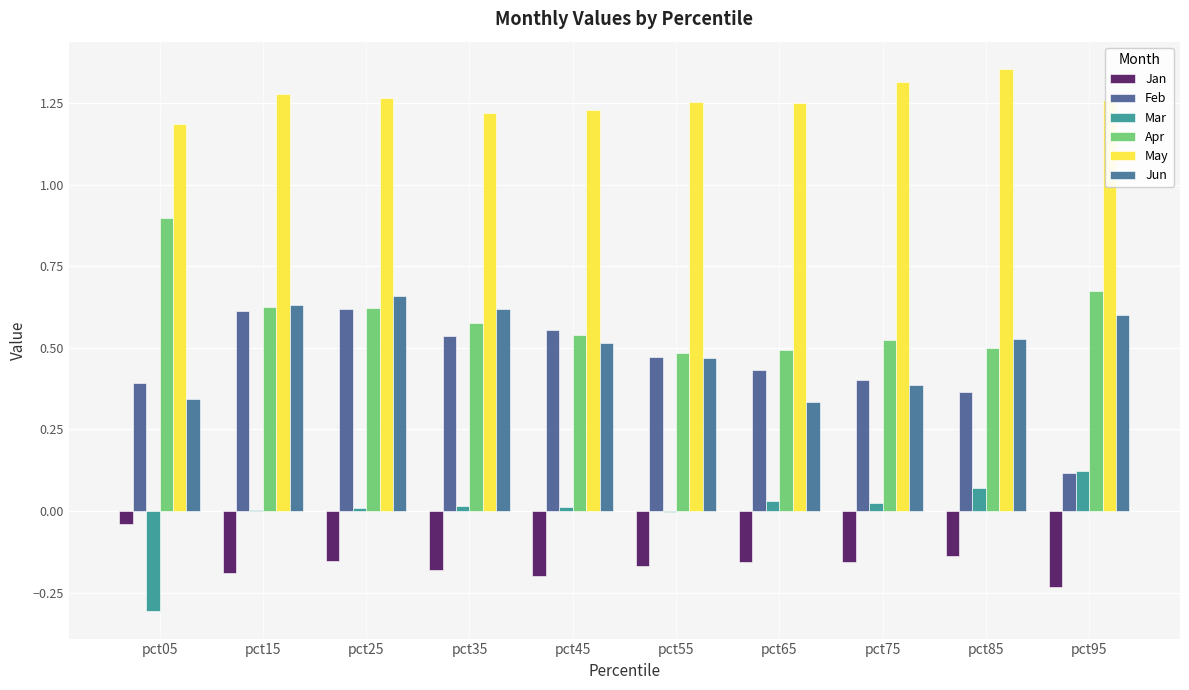

Is the value of Jan at pct25 greater than the value of Jun at pct35?

No